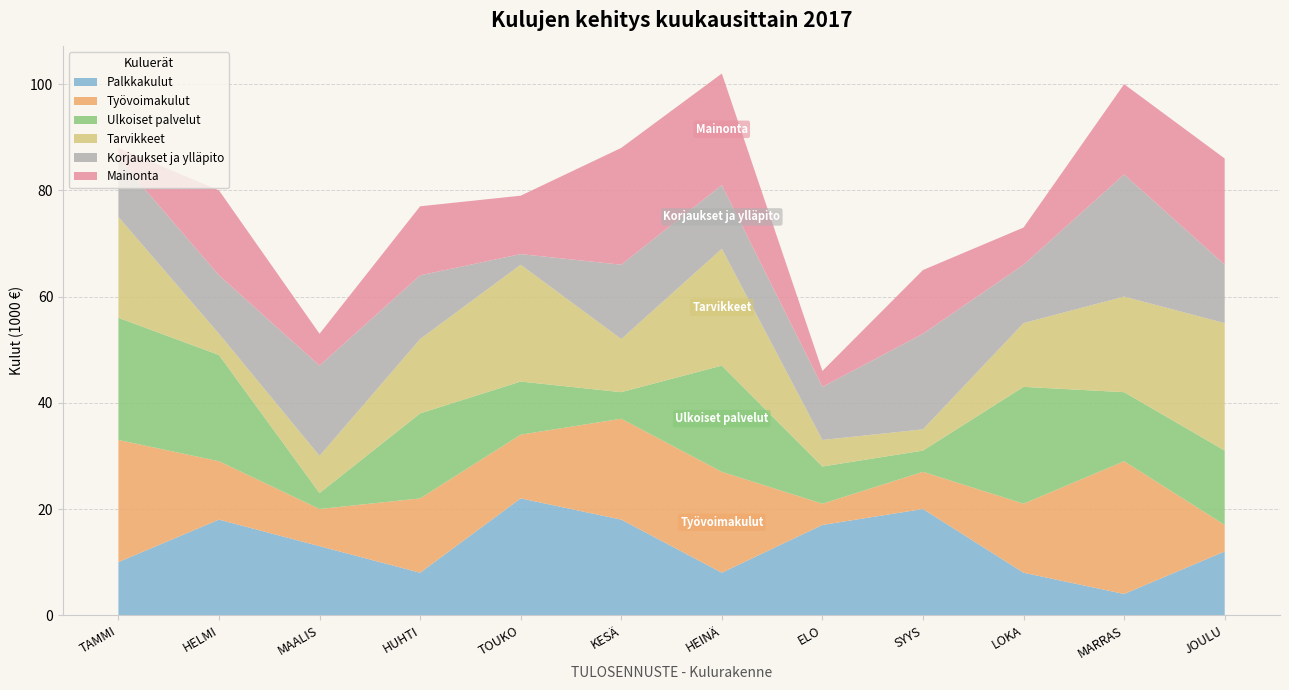

Reading left to right, extract all data points from this chart.

Palkkakulut: TAMMI=10	HELMI=18	MAALIS=13	HUHTI=8	TOUKO=22	KESÄ=18	HEINÄ=8	ELO=17	SYYS=20	LOKA=8	MARRAS=4	JOULU=12
Työvoimakulut: TAMMI=23	HELMI=11	MAALIS=7	HUHTI=14	TOUKO=12	KESÄ=19	HEINÄ=19	ELO=4	SYYS=7	LOKA=13	MARRAS=25	JOULU=5
Ulkoiset palvelut: TAMMI=23	HELMI=20	MAALIS=3	HUHTI=16	TOUKO=10	KESÄ=5	HEINÄ=20	ELO=7	SYYS=4	LOKA=22	MARRAS=13	JOULU=14
Tarvikkeet: TAMMI=19	HELMI=4	MAALIS=7	HUHTI=14	TOUKO=22	KESÄ=10	HEINÄ=22	ELO=5	SYYS=4	LOKA=12	MARRAS=18	JOULU=24
Korjaukset ja ylläpito: TAMMI=11	HELMI=11	MAALIS=17	HUHTI=12	TOUKO=2	KESÄ=14	HEINÄ=12	ELO=10	SYYS=18	LOKA=11	MARRAS=23	JOULU=11
Mainonta: TAMMI=2	HELMI=16	MAALIS=6	HUHTI=13	TOUKO=11	KESÄ=22	HEINÄ=21	ELO=3	SYYS=12	LOKA=7	MARRAS=17	JOULU=20